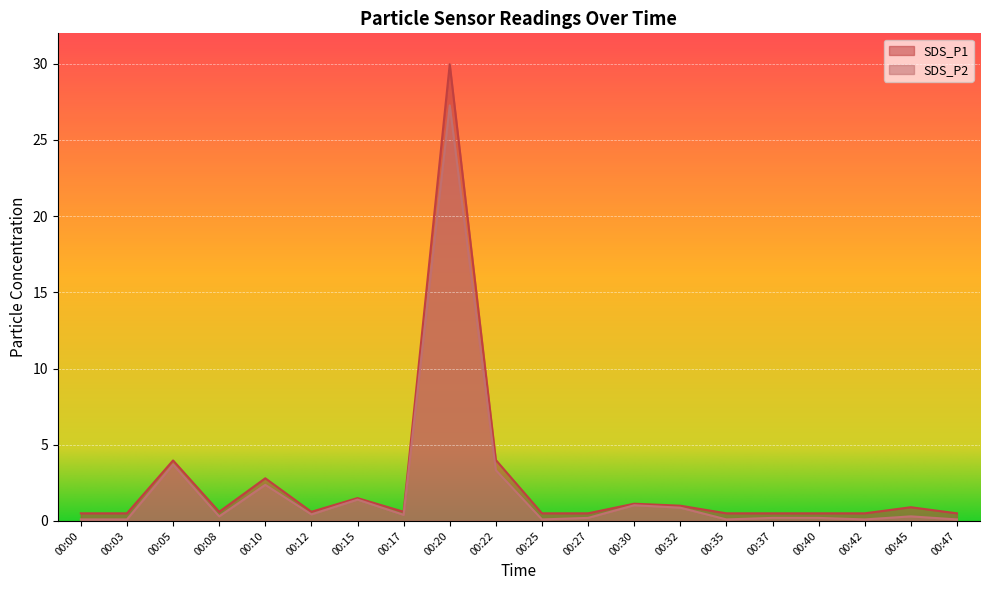

At which category does the chart reach its peak across all series?

00:20